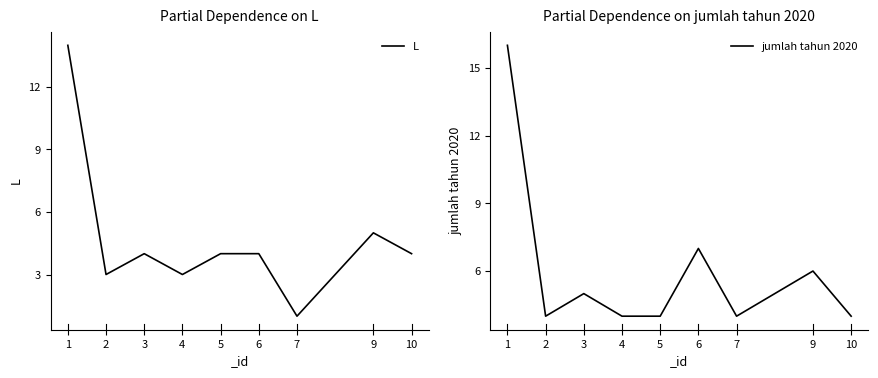

What is the value of the L point at the 5th from the left?

4